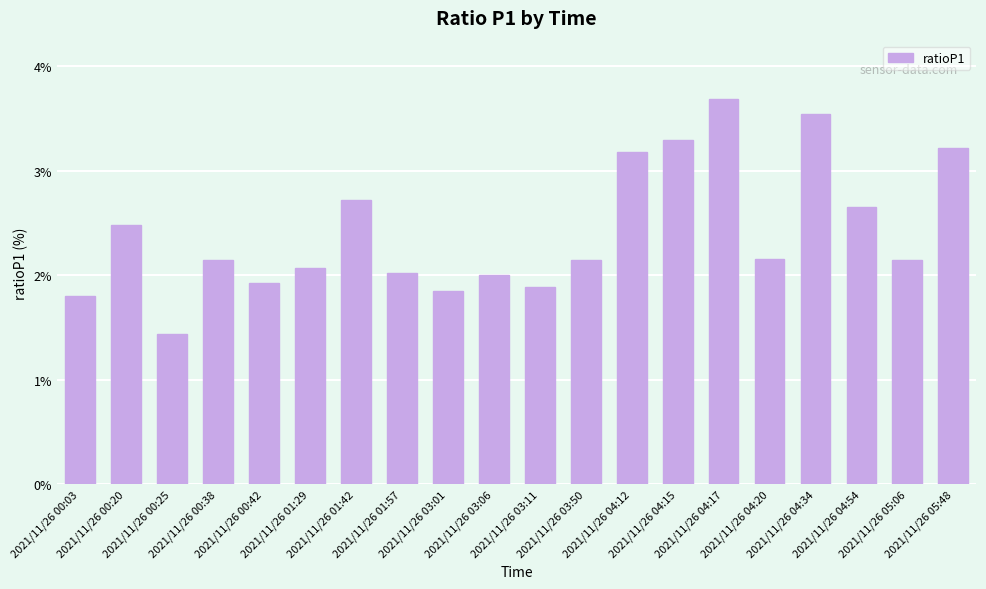

What is the average value?

2.4